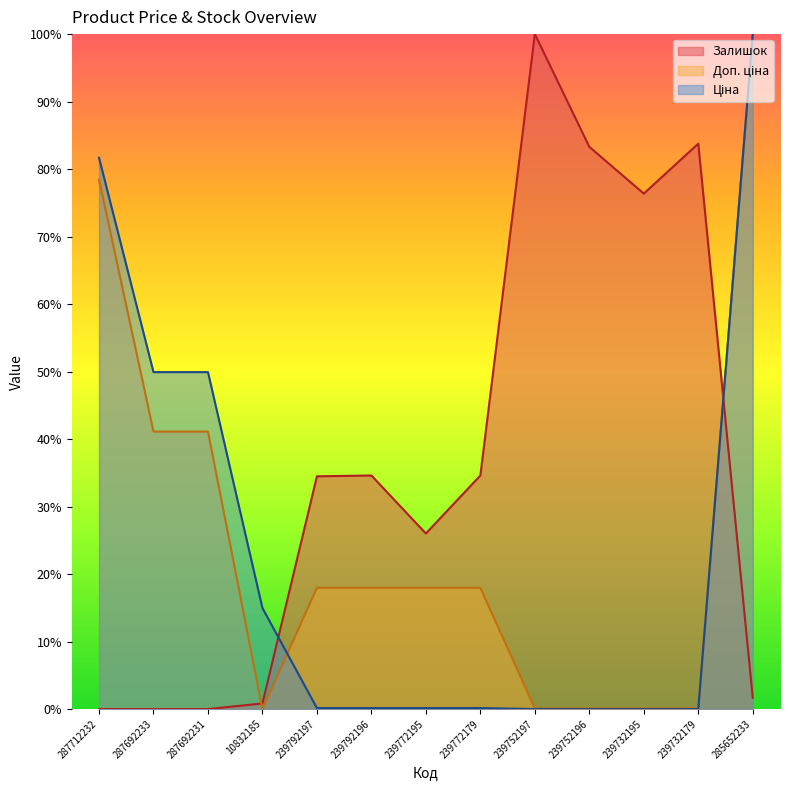

Which series has the largest range (max minus min)?

Ціна